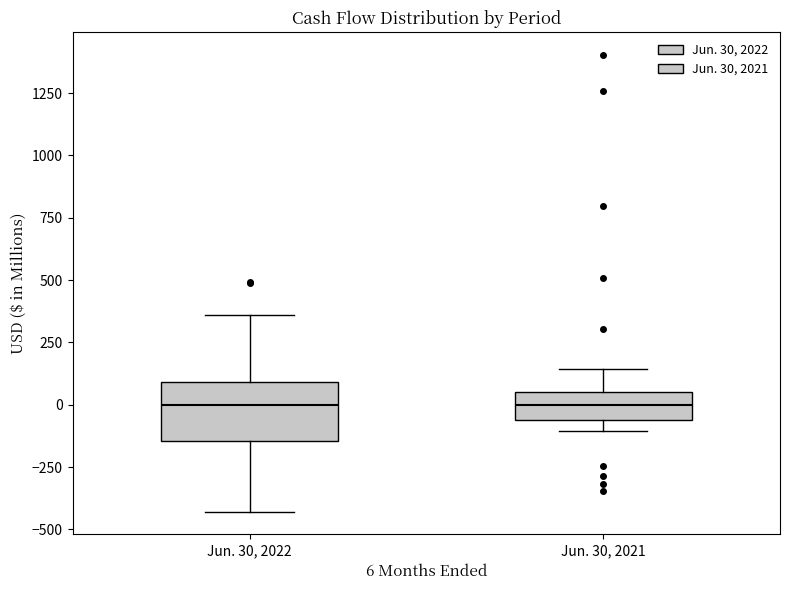

Reading left to right, read every box against the y-axis: the position of its median line, the range the box covers, and the ends of its whiskers. The values are not printed on the chart, so give them approximately, as read against the axis.

Jun. 30, 2022: median 0, box -150 to 100, whiskers -450 to 350
Jun. 30, 2021: median 0, box -50 to 50, whiskers -100 to 150